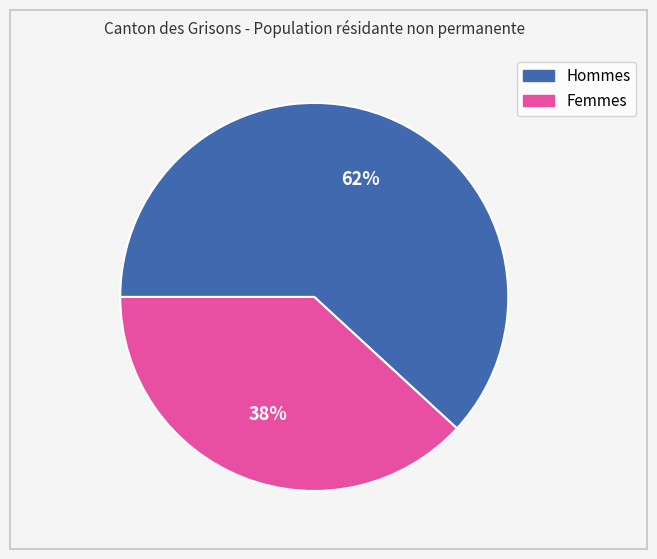

How many segments does this pie chart have?

2